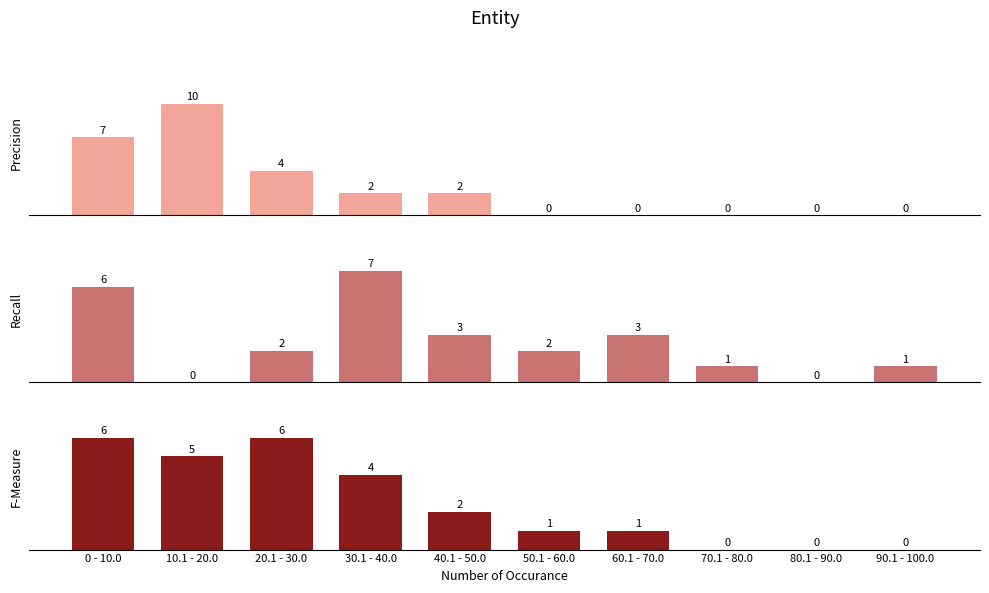

Reading left to right, extract all data points from this chart.

Precision: 7	10	4	2	2	0	0	0	0	0
Recall: 6	0	2	7	3	2	3	1	0	1
F-Measure: 6	5	6	4	2	1	1	0	0	0